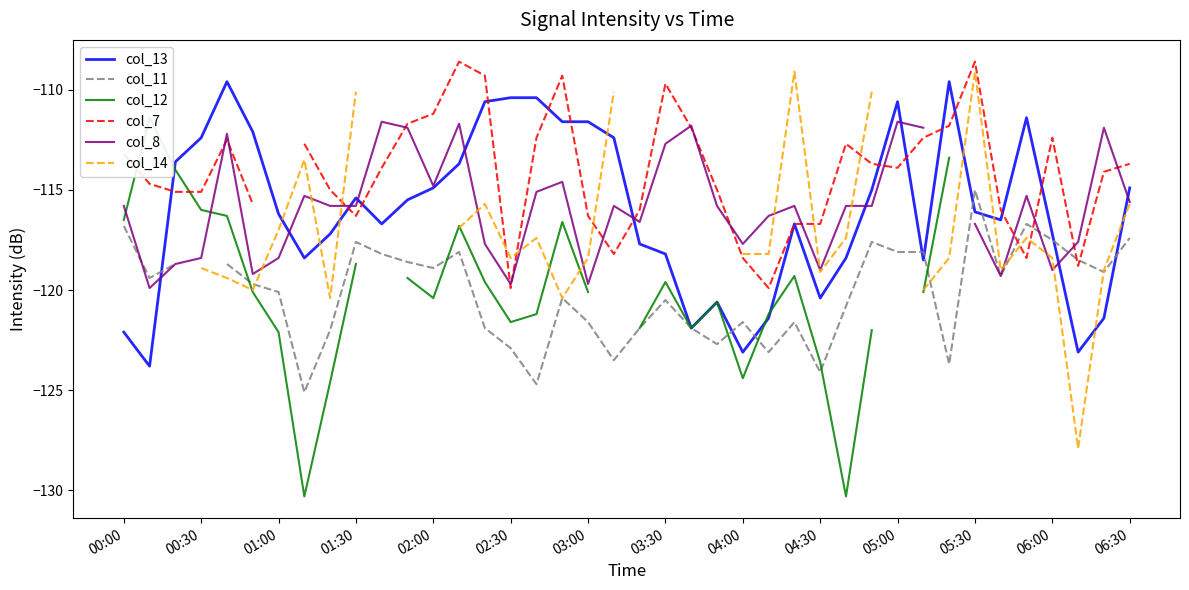

The col_13 series shows -114.9 at 02:00. True or false?

True